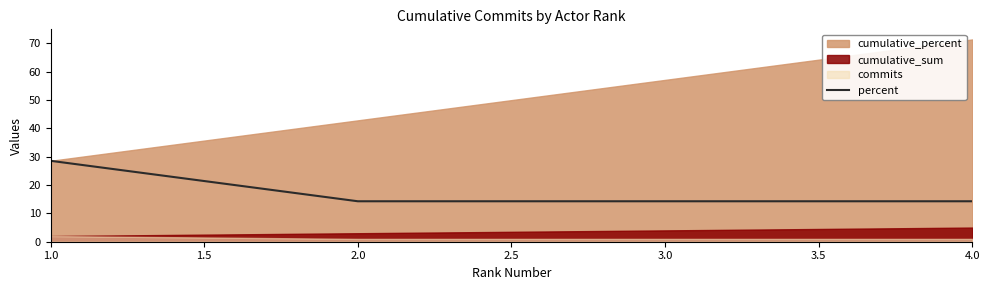

The percent series shows 14.3 at 3.0. True or false?

True